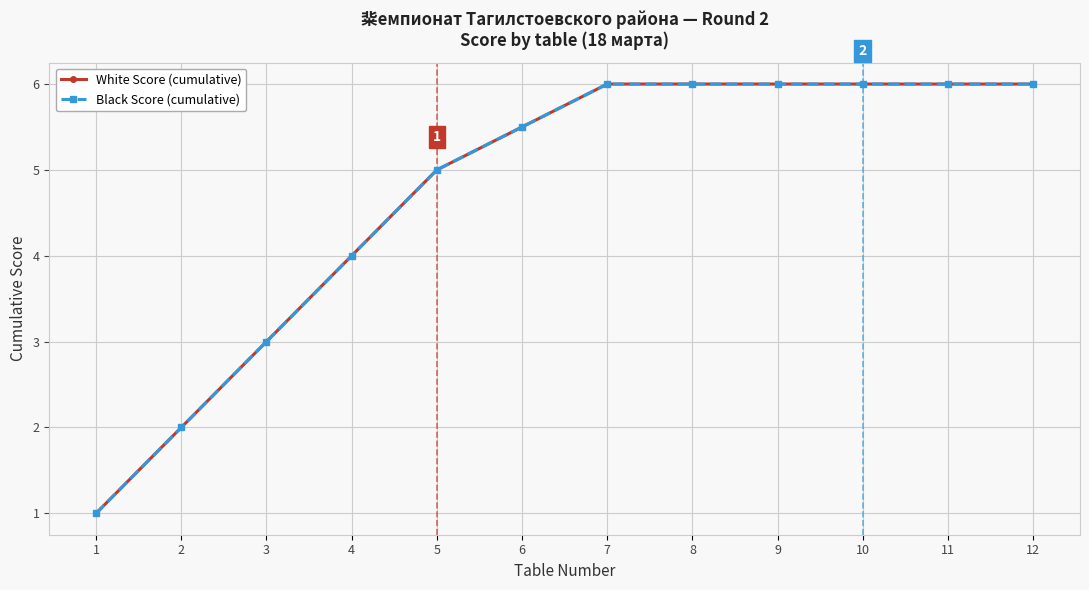

What is the maximum value shown in the chart?

6.0